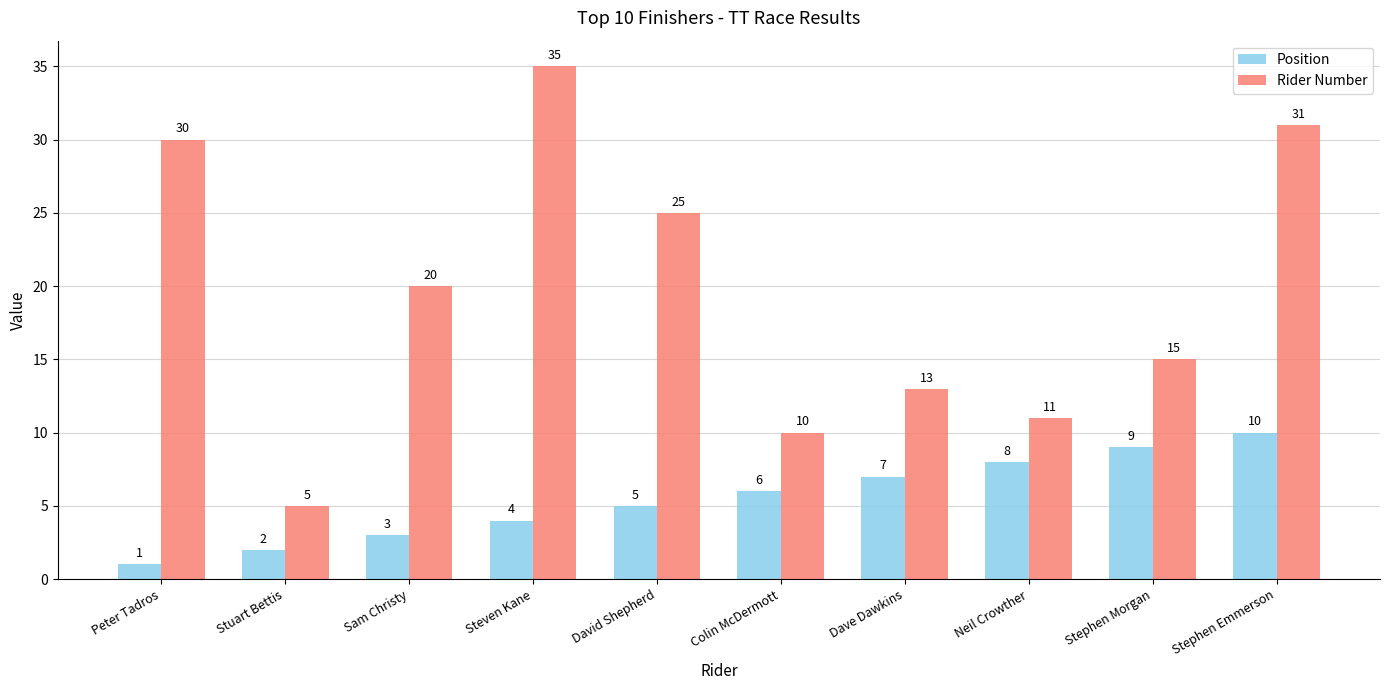

Reading left to right, transcribe all the data shown in this chart.

Position: Peter Tadros=1	Stuart Bettis=2	Sam Christy=3	Steven Kane=4	David Shepherd=5	Colin McDermott=6	Dave Dawkins=7	Neil Crowther=8	Stephen Morgan=9	Stephen Emmerson=10
Rider Number: Peter Tadros=30	Stuart Bettis=5	Sam Christy=20	Steven Kane=35	David Shepherd=25	Colin McDermott=10	Dave Dawkins=13	Neil Crowther=11	Stephen Morgan=15	Stephen Emmerson=31